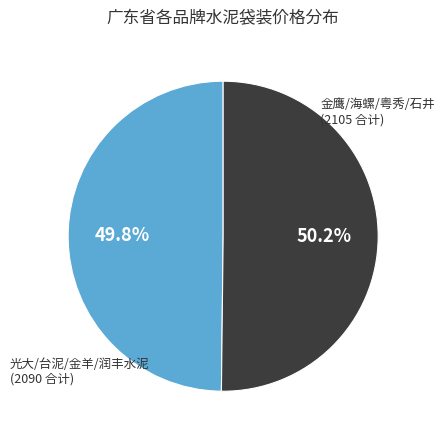

How many slices are in this pie chart?

2